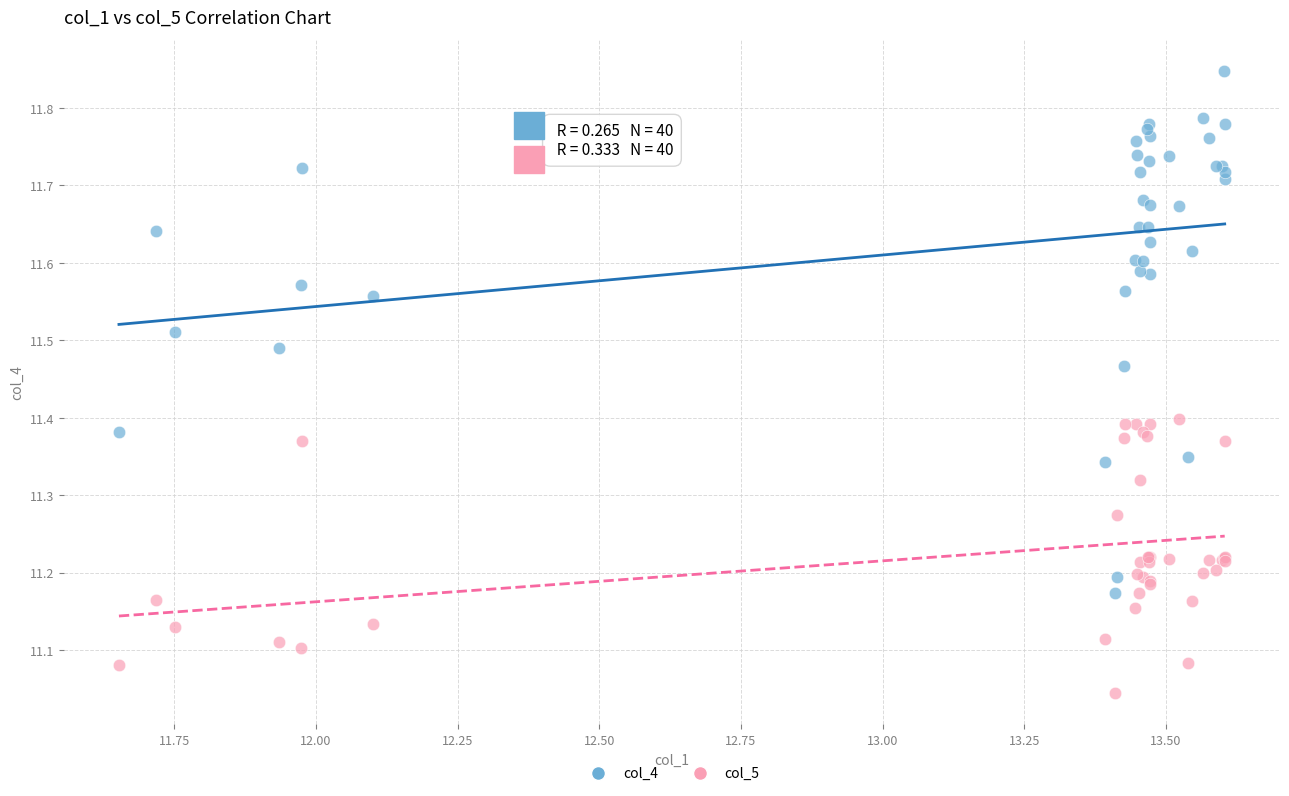

Which series reaches the minimum Y coordinate?

col_5